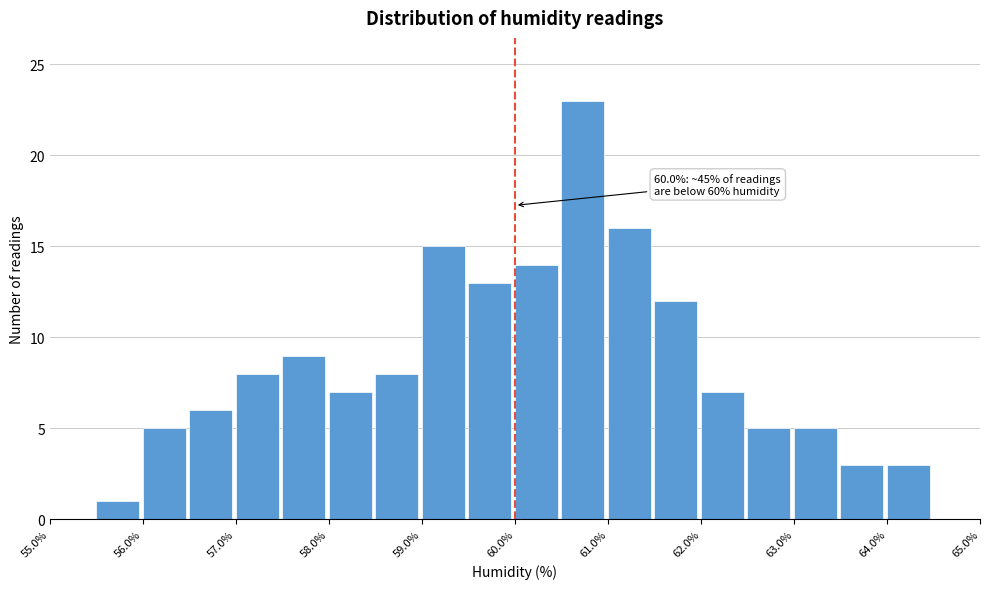

Over which range of the x-axis is the bar tallest?

60.5 to 61.0